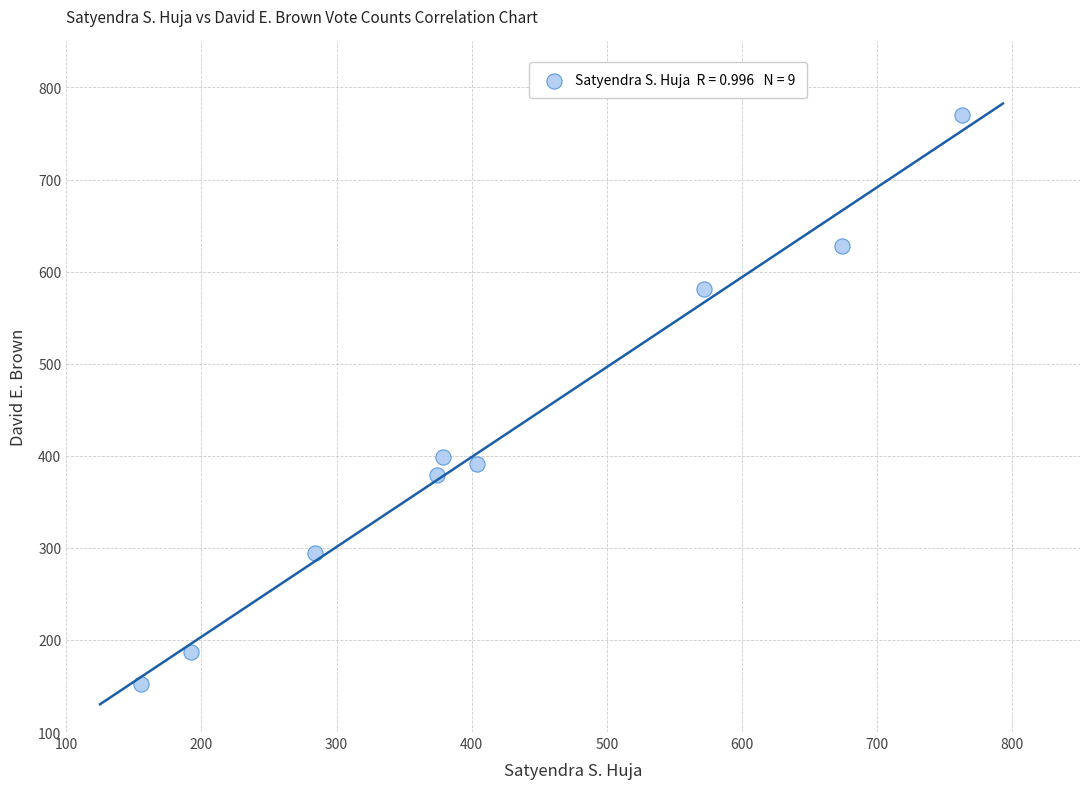

What Y value in the scatter plot is closest to 461?

399